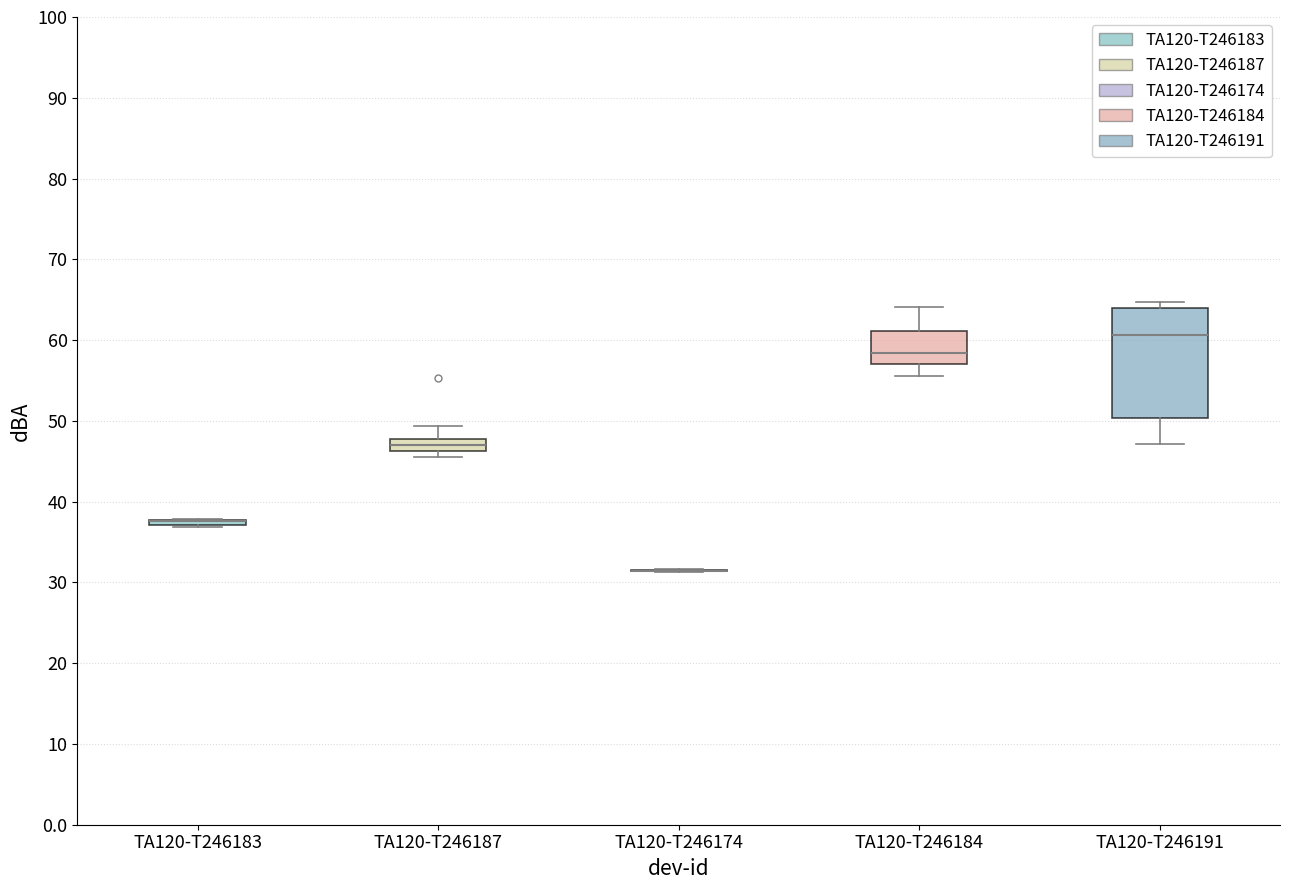

What is the value of the TA120-T246183 bar at the 2nd from the left?

37.5